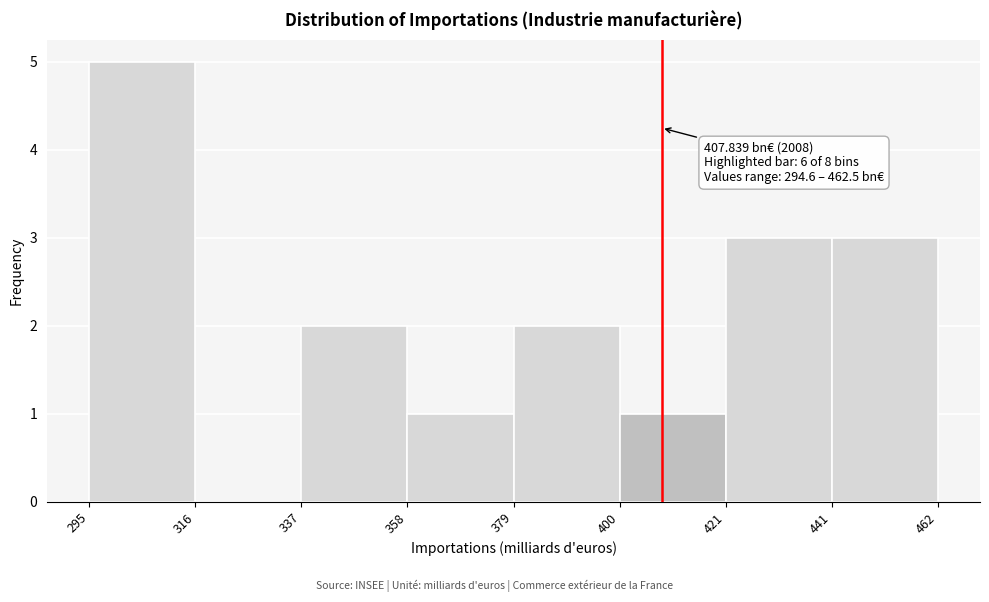

Over which range of the x-axis is the bar tallest?

295 to 316